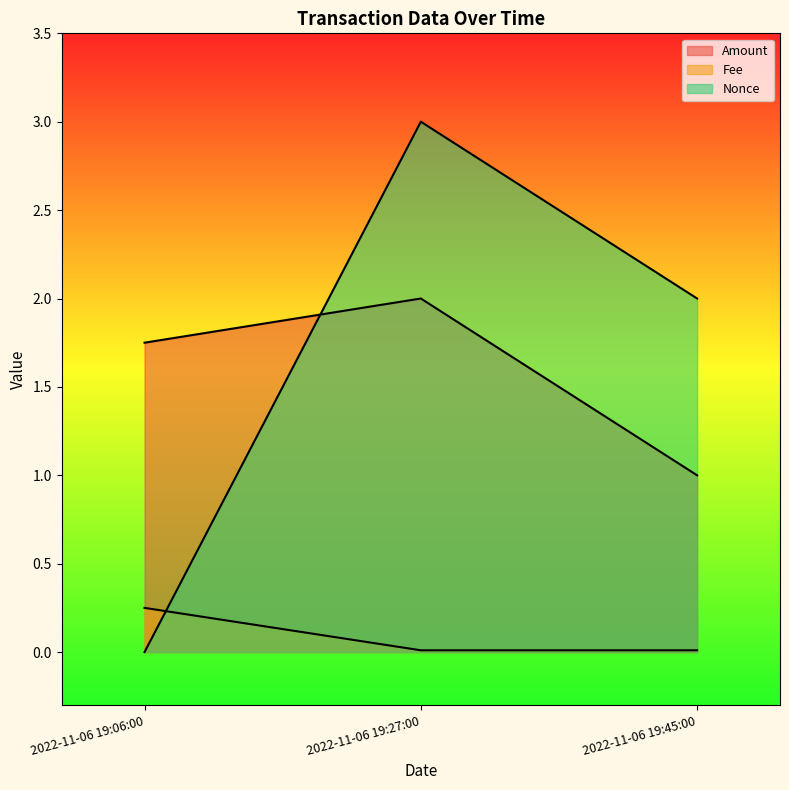

The Nonce series shows 2.0 at 2022-11-06 19:45:00. True or false?

True